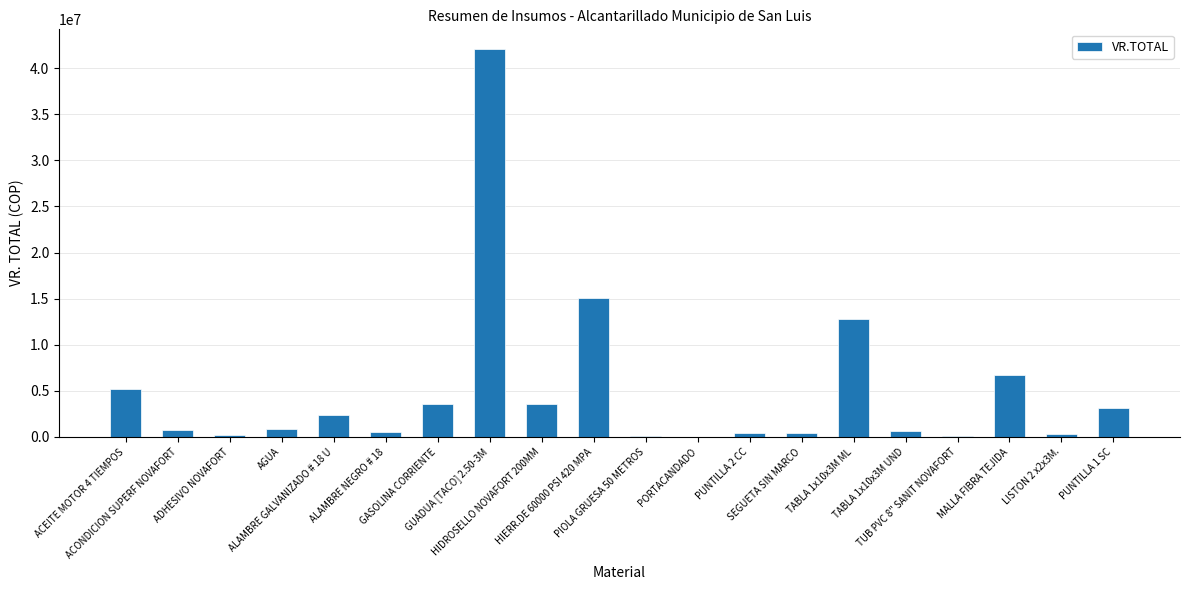

What is the sum of all values?

99231122.2